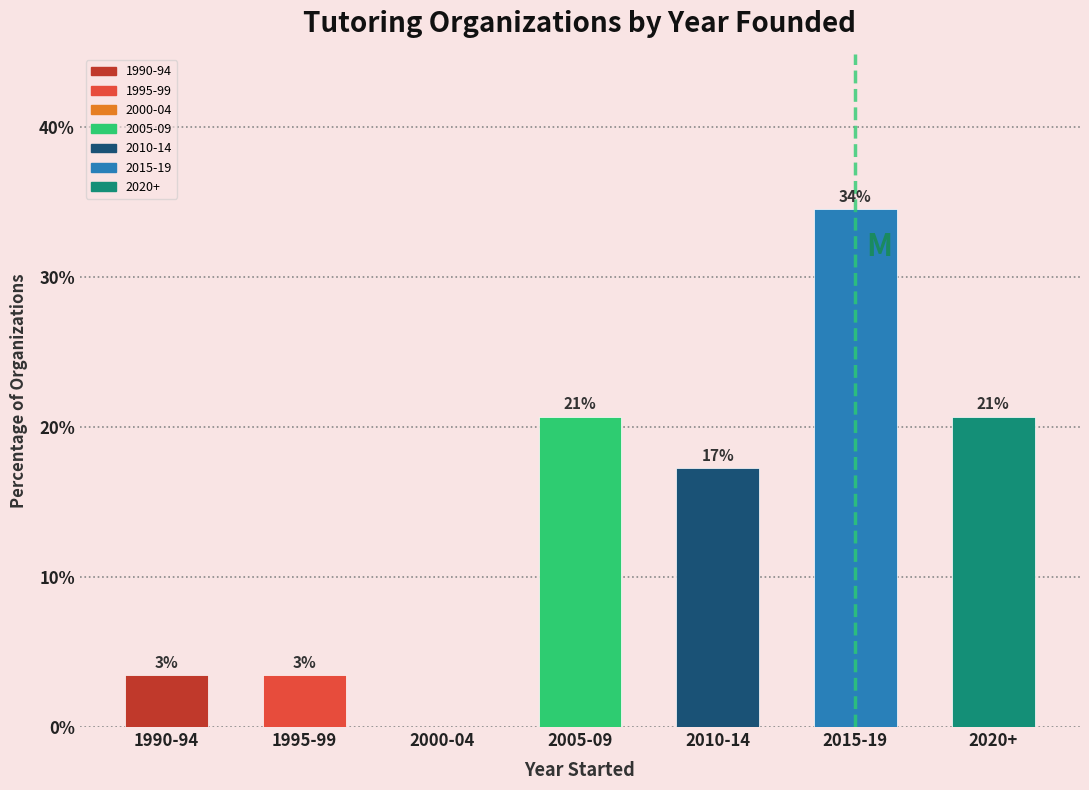

Are the bars horizontal?

No